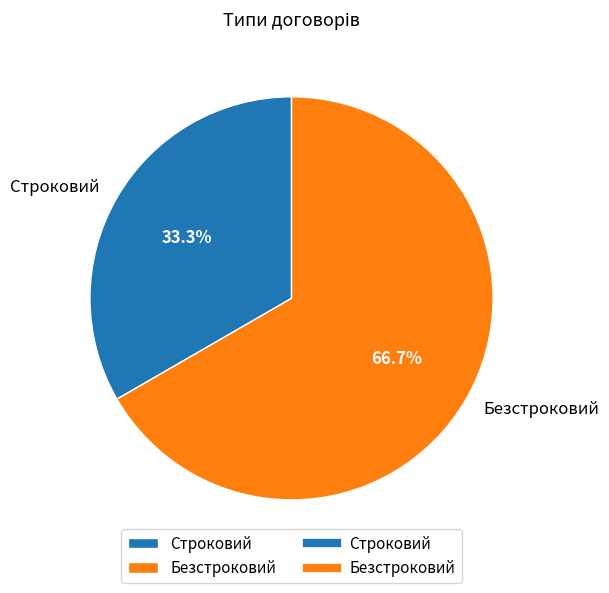

To the nearest percent, what is the difference between the Безстроковий and Строковий slice percentages?

33%